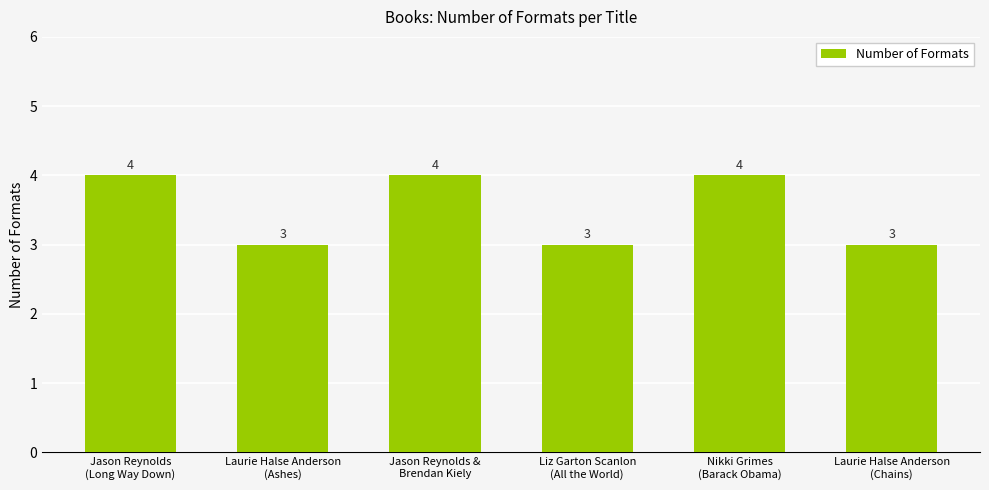

The chart shows a value of 3 at Liz Garton Scanlon
(All the World). True or false?

True